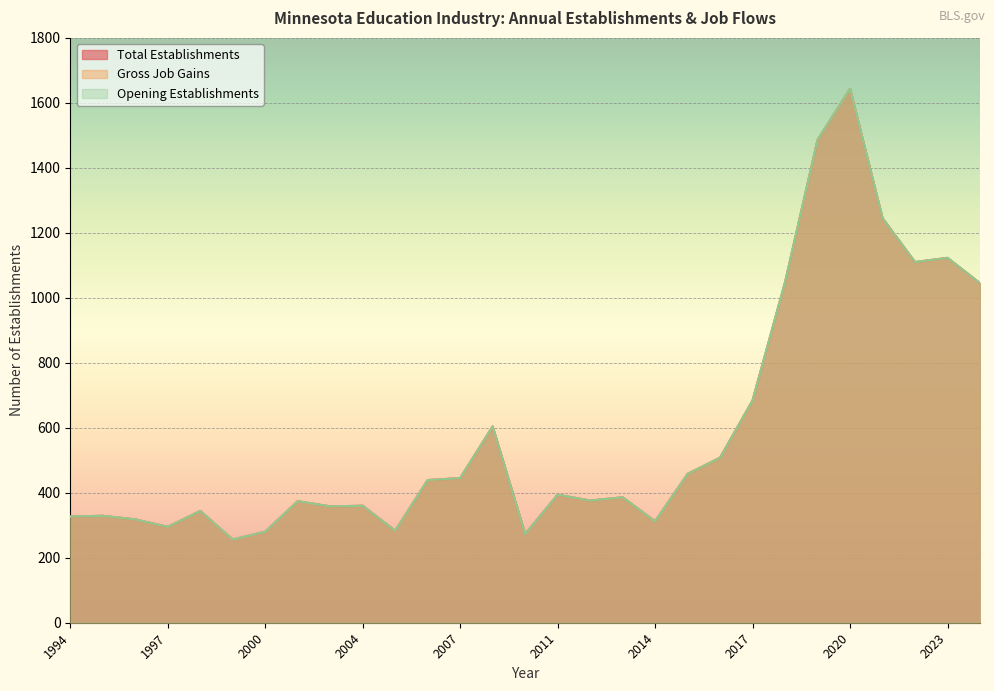

Is it true that Total Establishments equals 374 at 2001?

True